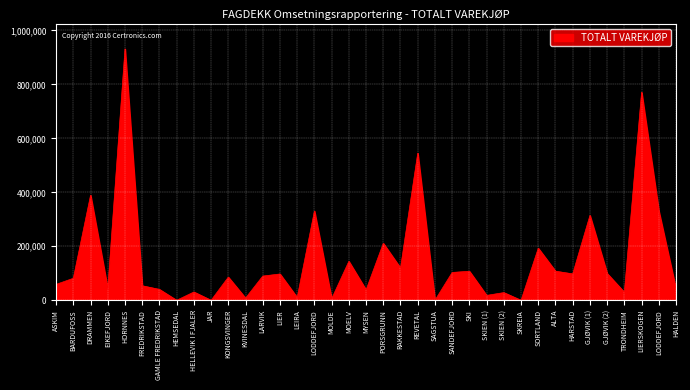

How many interior local peaks (higher than both neighbors) does the data have?

14